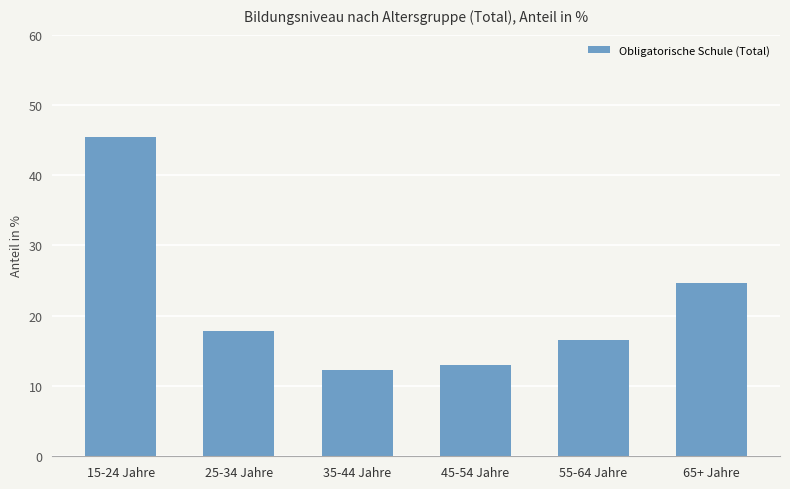

What is the difference between the values at 35-44 Jahre and 15-24 Jahre?

33.2